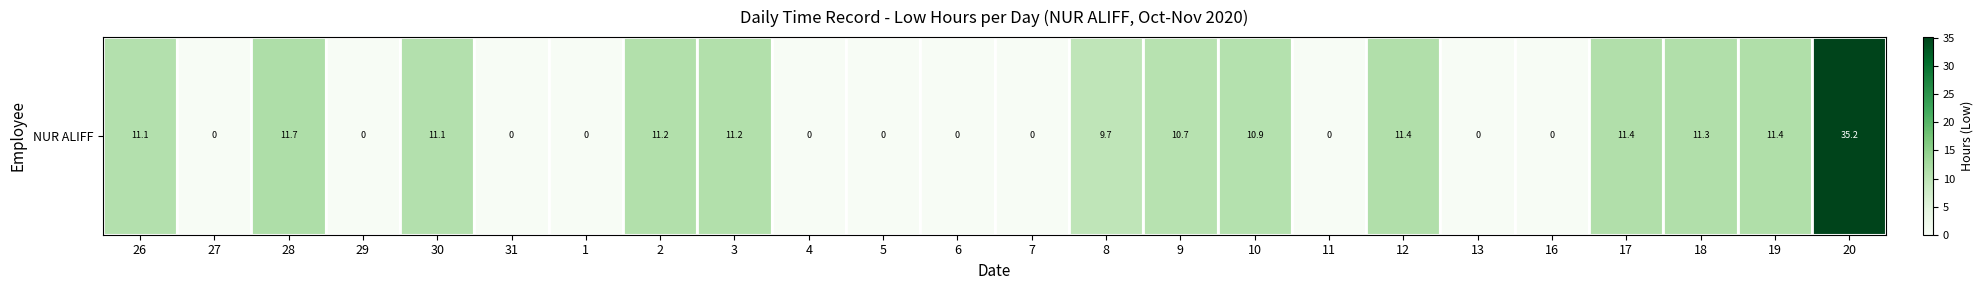

What is the sum of the values at 28 and 5?

11.7